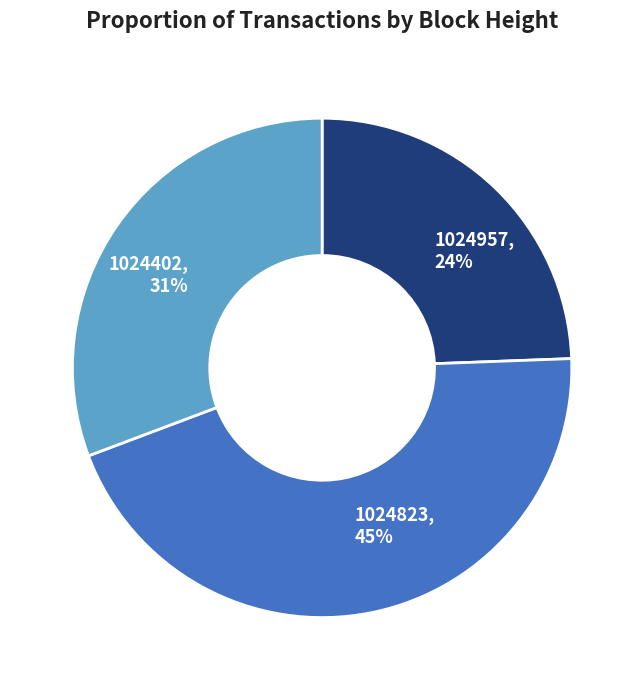

Does 1024957 represent more than half of the total?

No